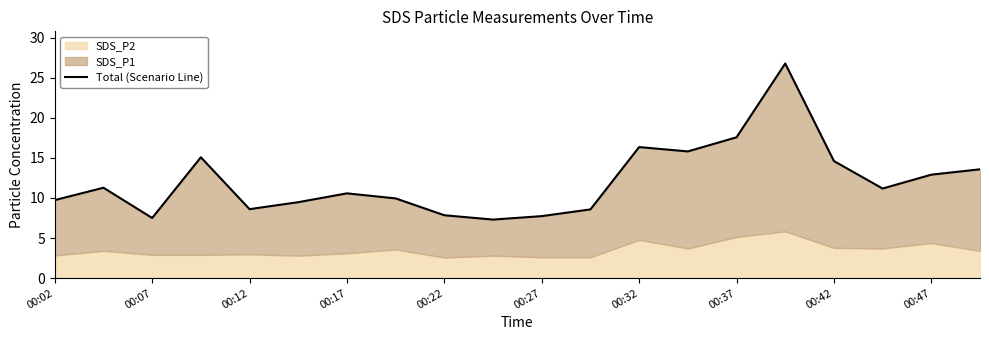

What is the ratio of the value at 11 to the value at 16?

0.6